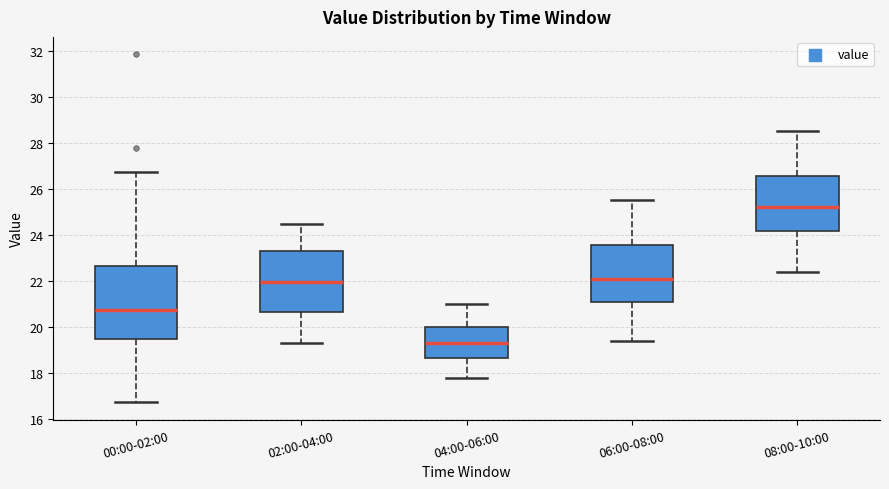

Where does the lower whisker of the box for 08:00-10:00 end on the y-axis? The values are not printed on the chart, so give them approximately, as read against the axis.

22.4